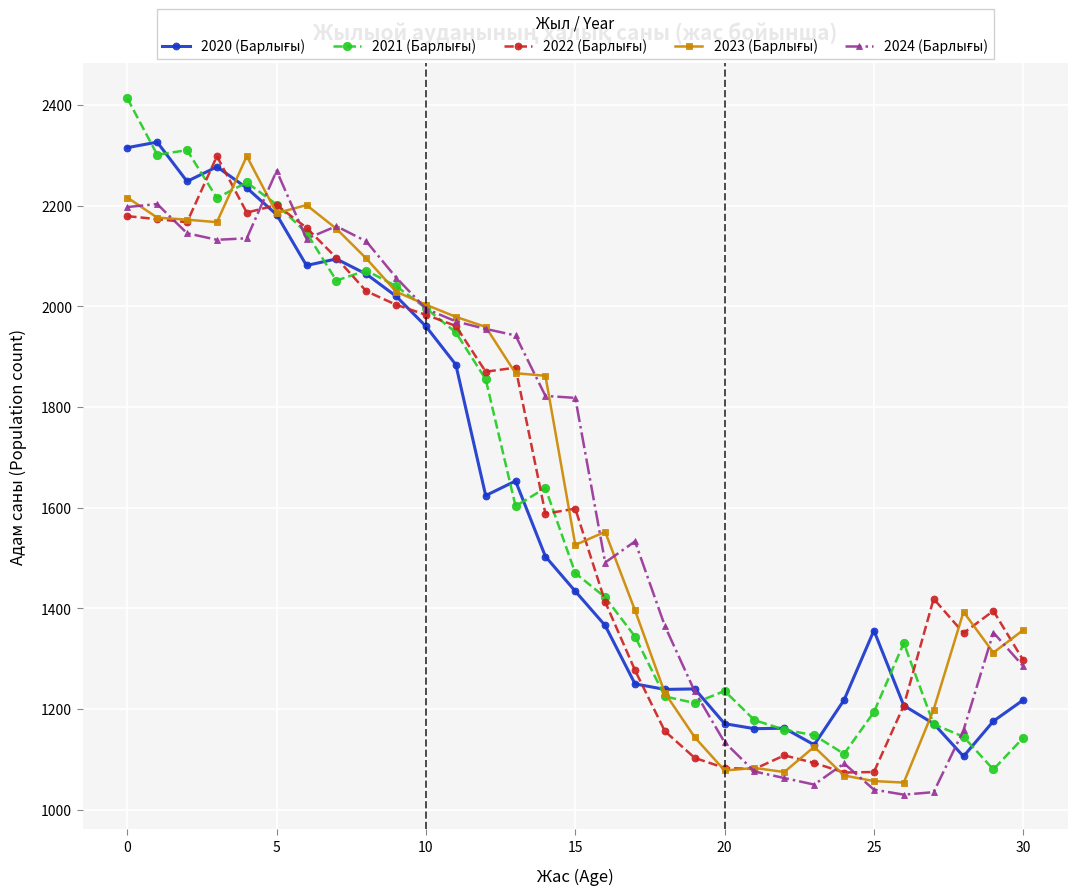

What is the smallest value displayed?

1030